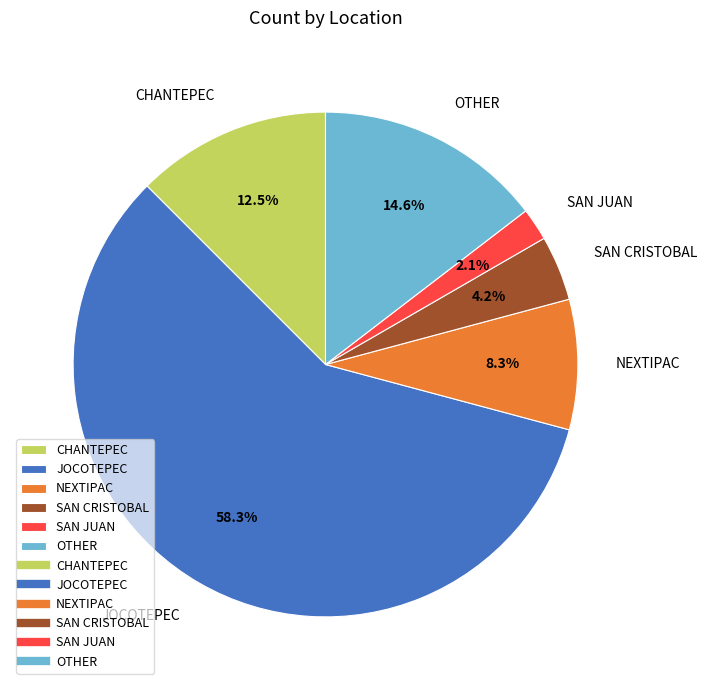

What is the ratio of the value at SAN CRISTOBAL to the value at CHANTEPEC?

0.3